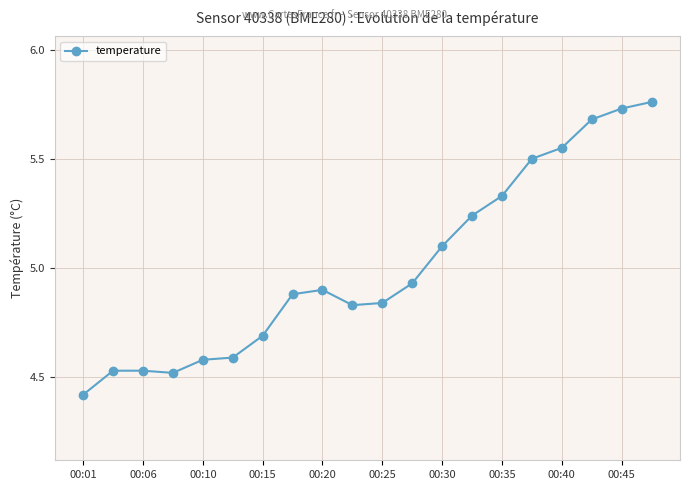

What is the average value?

5.0